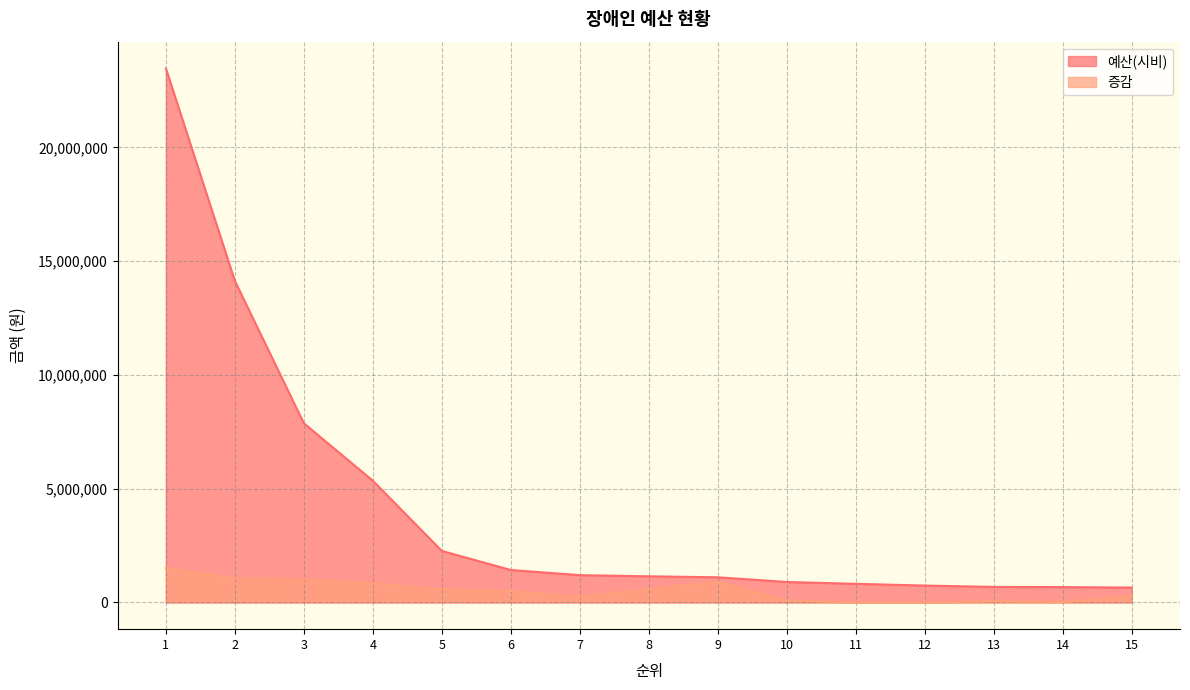

List the labels in order of 증감 value, smallest first.

12, 11, 14, 13, 10, 7, 15, 6, 5, 8, 4, 9, 3, 2, 1